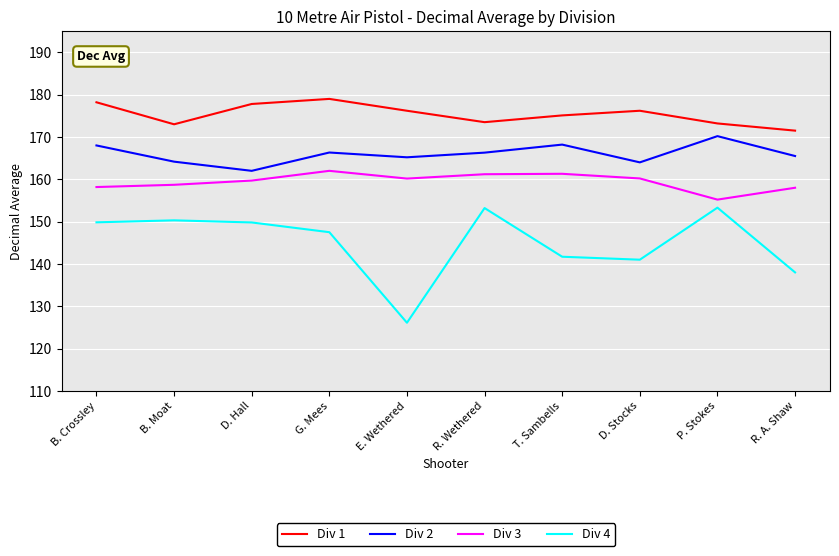

What is the sum of all Div 2 values?

1659.9